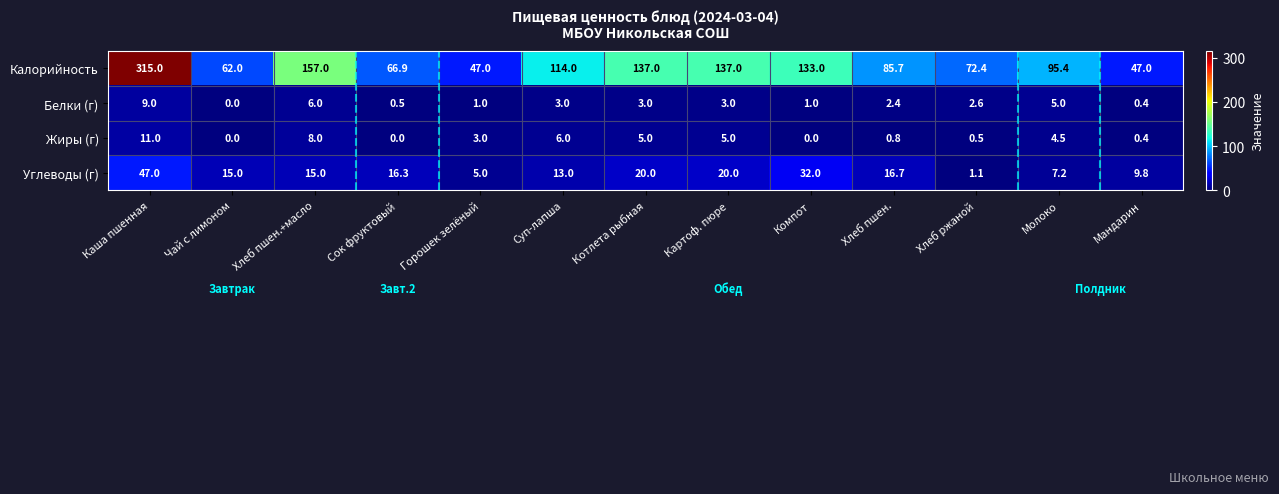

Which category has the highest value in the Калорийность series?

Каша пшенная